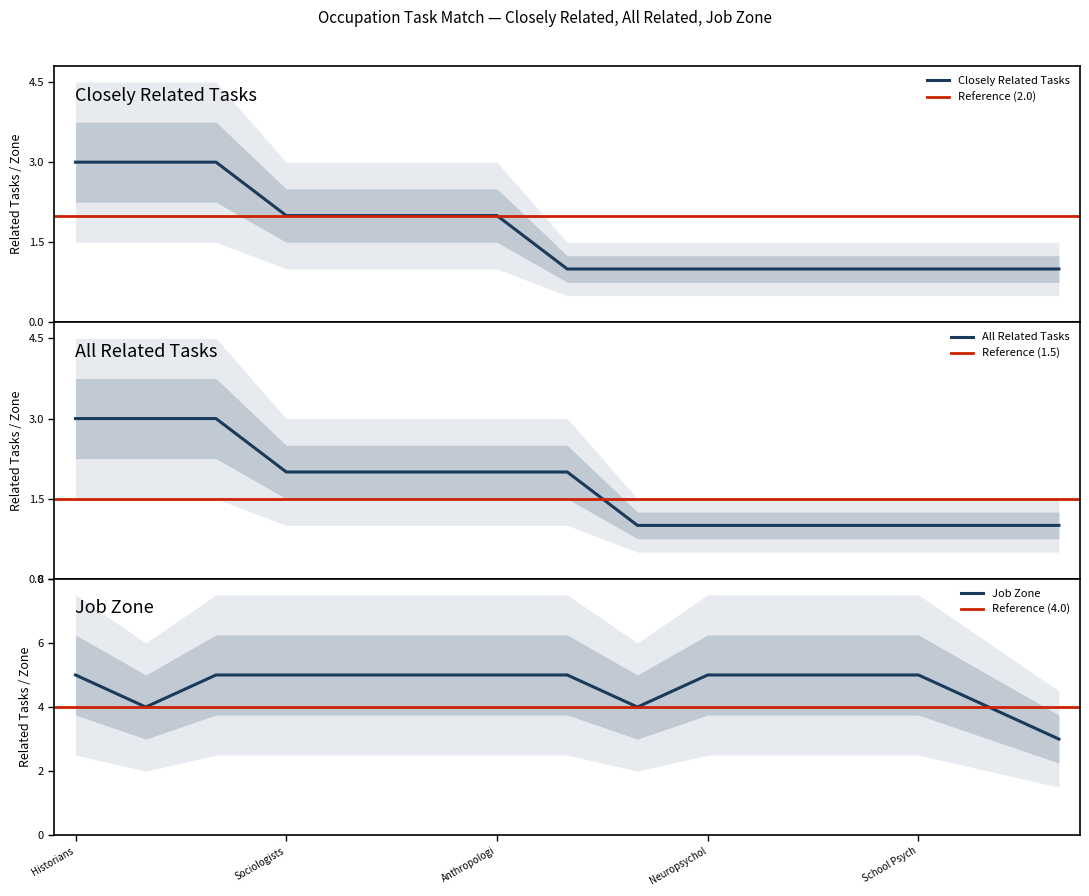

Count the number of data series in this chart.

3